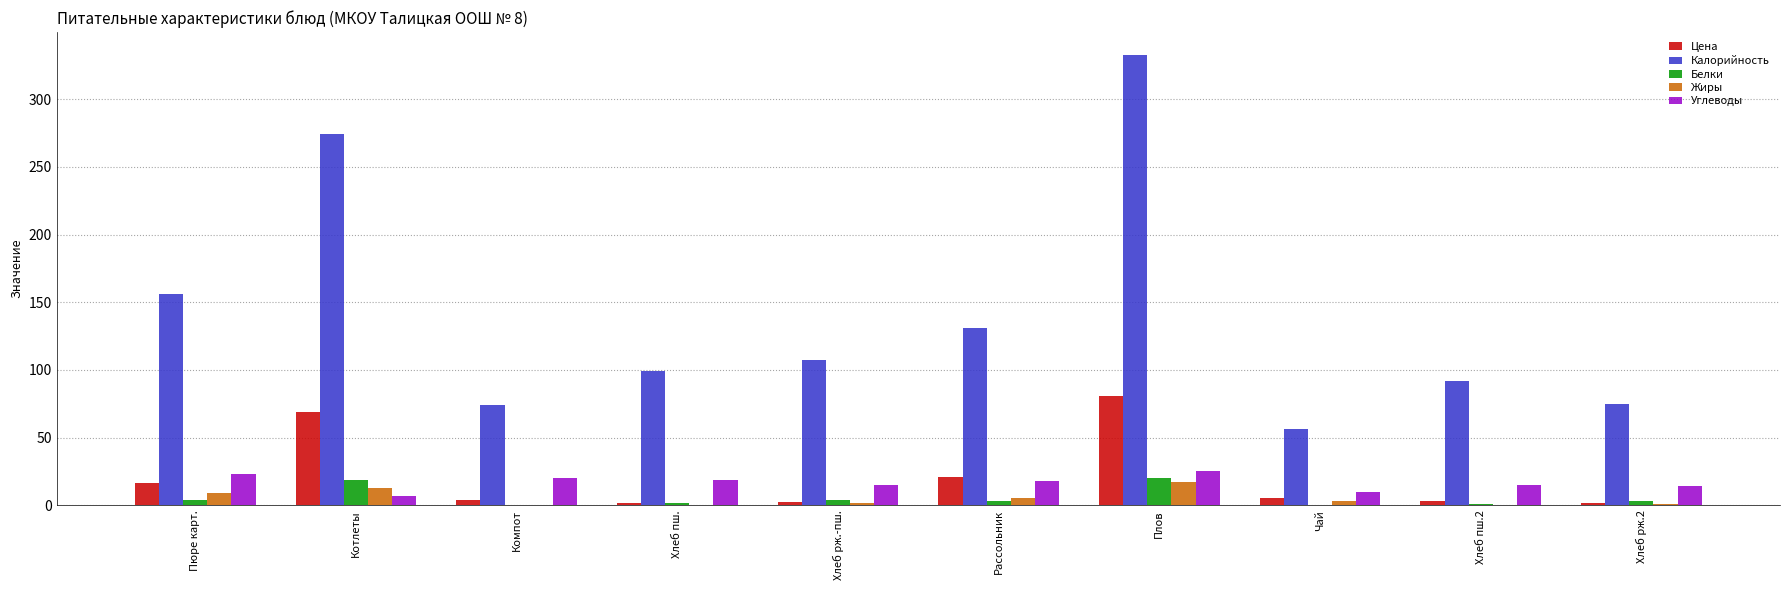

Are the bars horizontal?

No